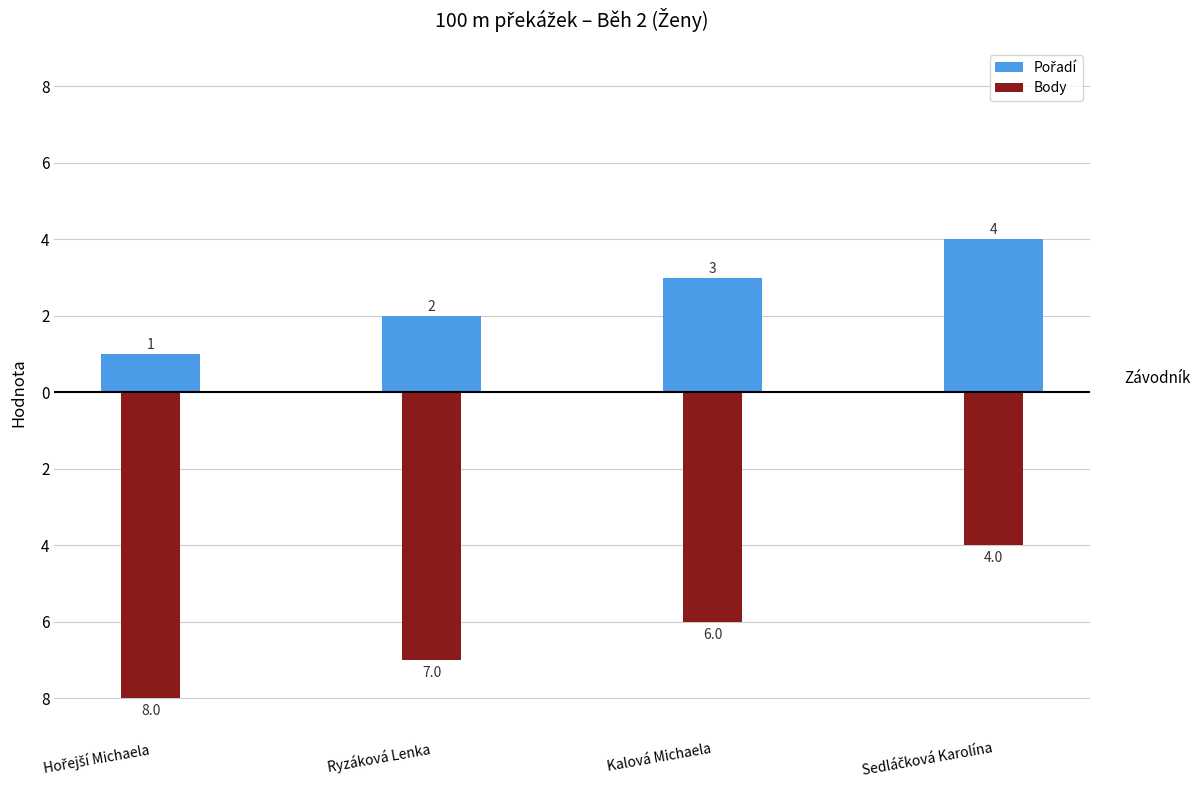

What is the average value of the Pořadí series?

2